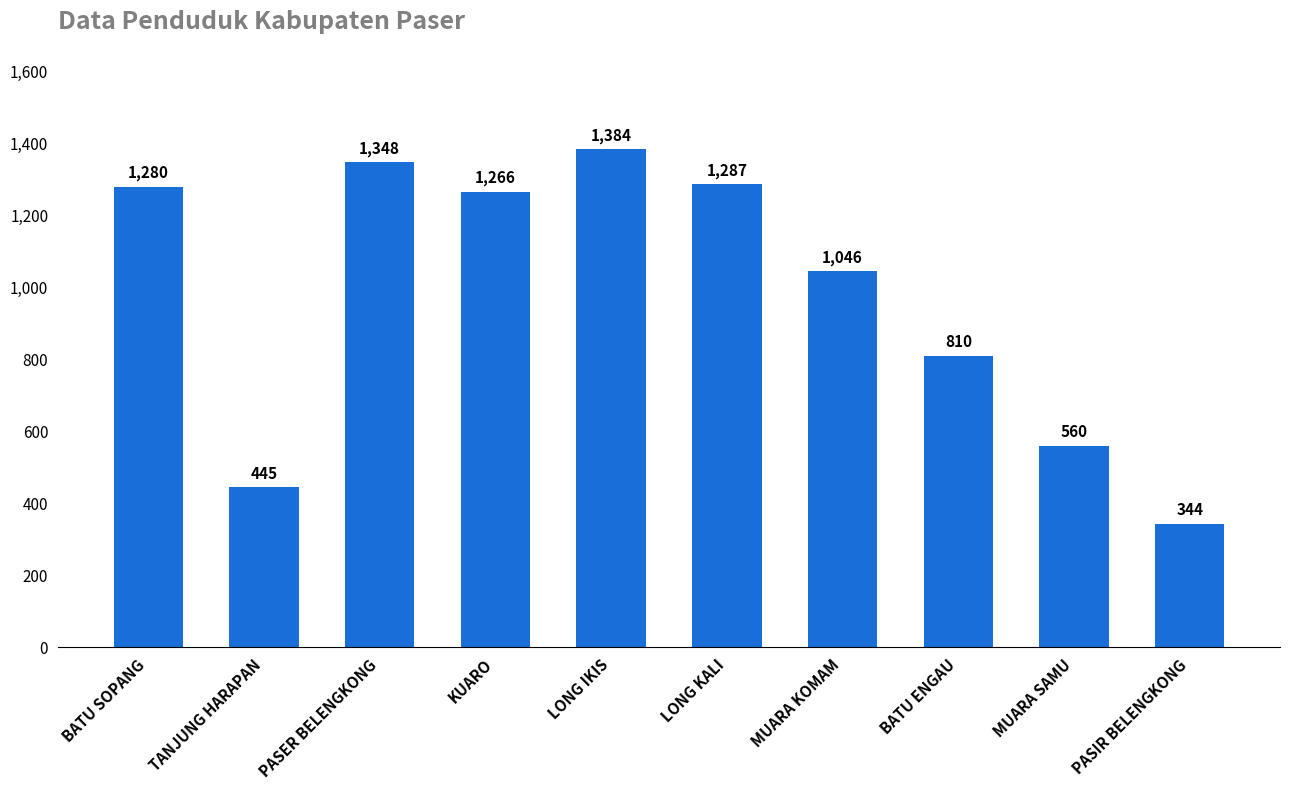

Which category has the lowest value across all series?

PASIR BELENGKONG